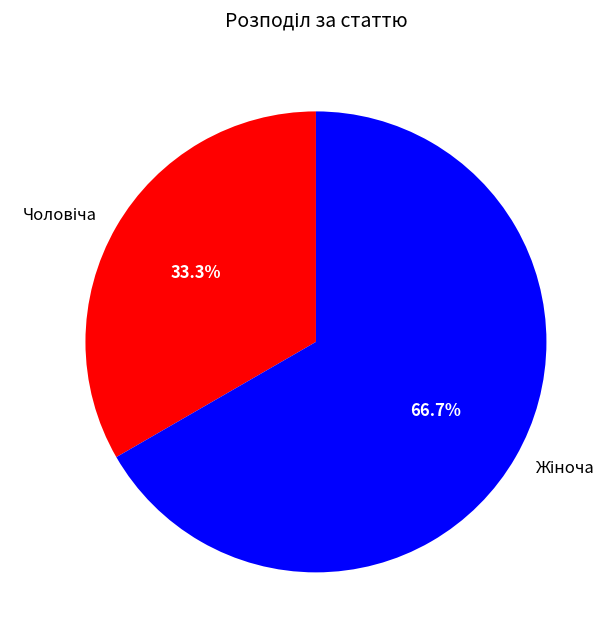

Is there any slice that represents more than half of the pie?

Yes